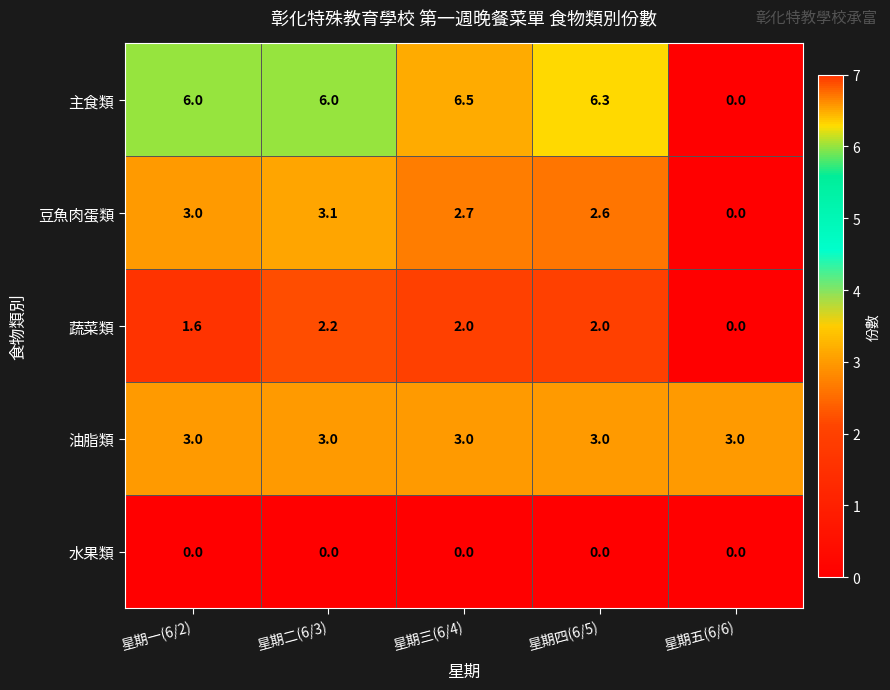

Rank the series at 星期二(6/3) from highest to lowest value.

主食類, 豆魚肉蛋類, 油脂類, 蔬菜類, 水果類